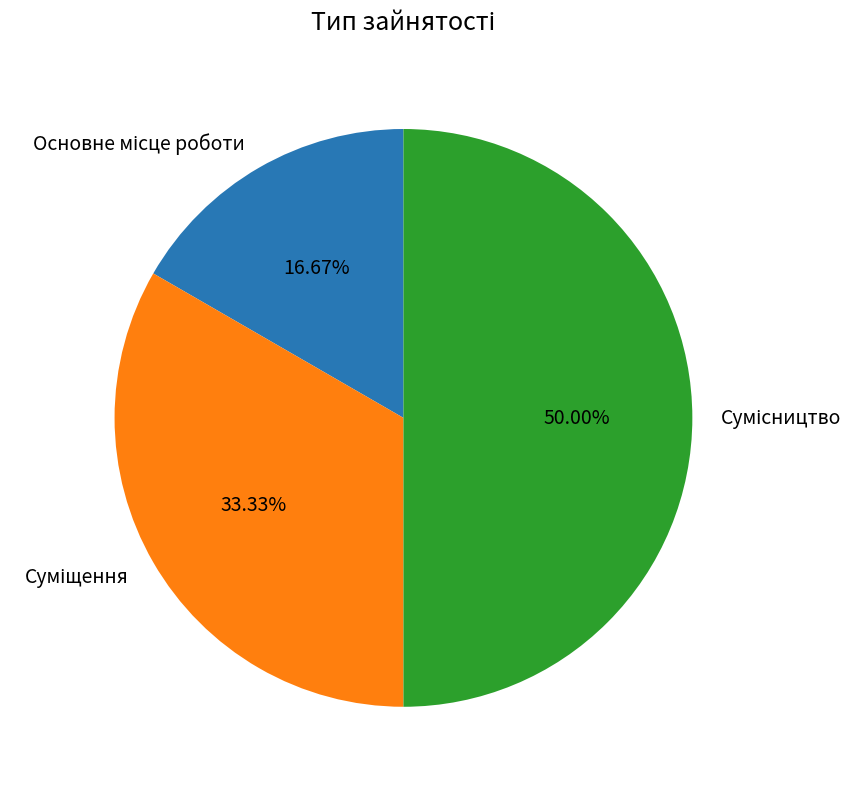

To the nearest percent, what is the average slice percentage?

33%